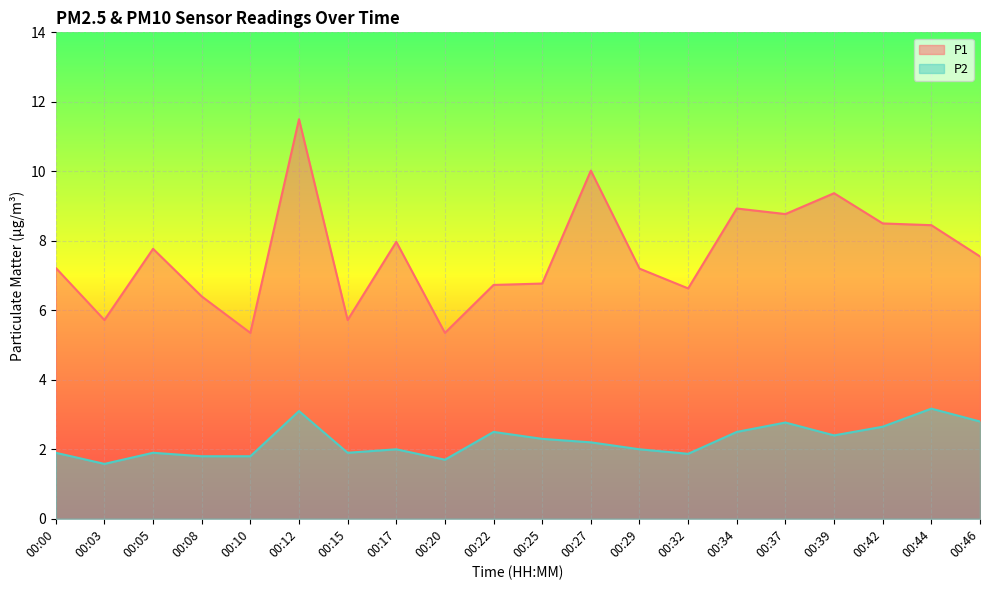

Reading right to left, extract all data points from this chart.

P1: 00:46=7.5	00:44=8.4	00:42=8.5	00:39=9.4	00:37=8.8	00:34=8.9	00:32=6.6	00:29=7.2	00:27=10.0	00:25=6.8	00:22=6.7	00:20=5.3	00:17=8.0	00:15=5.7	00:12=11.5	00:10=5.3	00:08=6.4	00:05=7.8	00:03=5.7	00:00=7.2
P2: 00:46=2.8	00:44=3.2	00:42=2.6	00:39=2.4	00:37=2.8	00:34=2.5	00:32=1.9	00:29=2.0	00:27=2.2	00:25=2.3	00:22=2.5	00:20=1.7	00:17=2.0	00:15=1.9	00:12=3.1	00:10=1.8	00:08=1.8	00:05=1.9	00:03=1.6	00:00=1.9